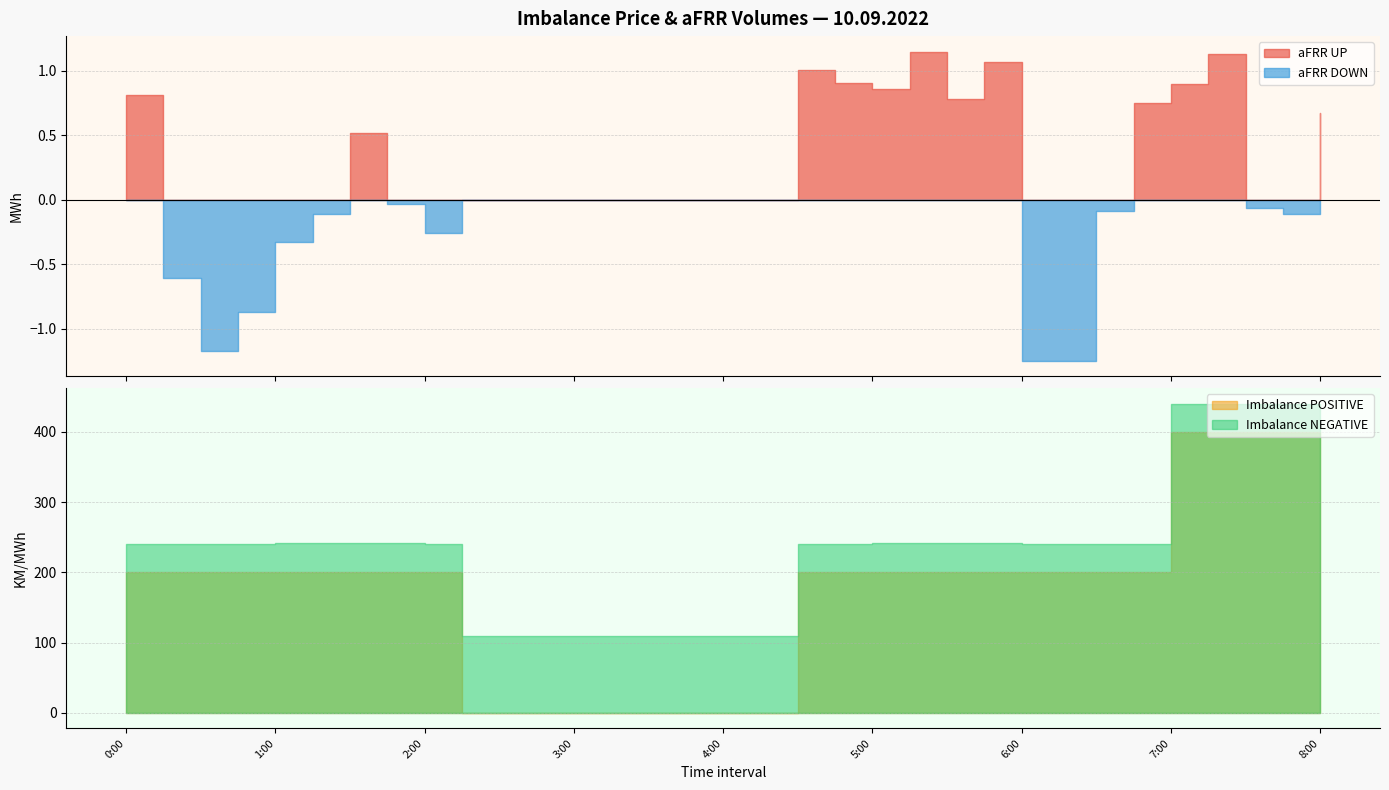

Rank the categories by Imbalance NEGATIVE value from lowest to highest.

2:15, 2:30, 2:45, 3:00, 3:15, 3:30, 3:45, 4:00, 4:15, 0:00, 0:15, 0:30, 0:45, 2:00, 4:30, 4:45, 6:00, 6:15, 6:30, 6:45, 1:00, 1:15, 1:30, 1:45, 5:00, 5:15, 5:30, 5:45, 7:00, 7:15, 7:30, 7:45, 8:00